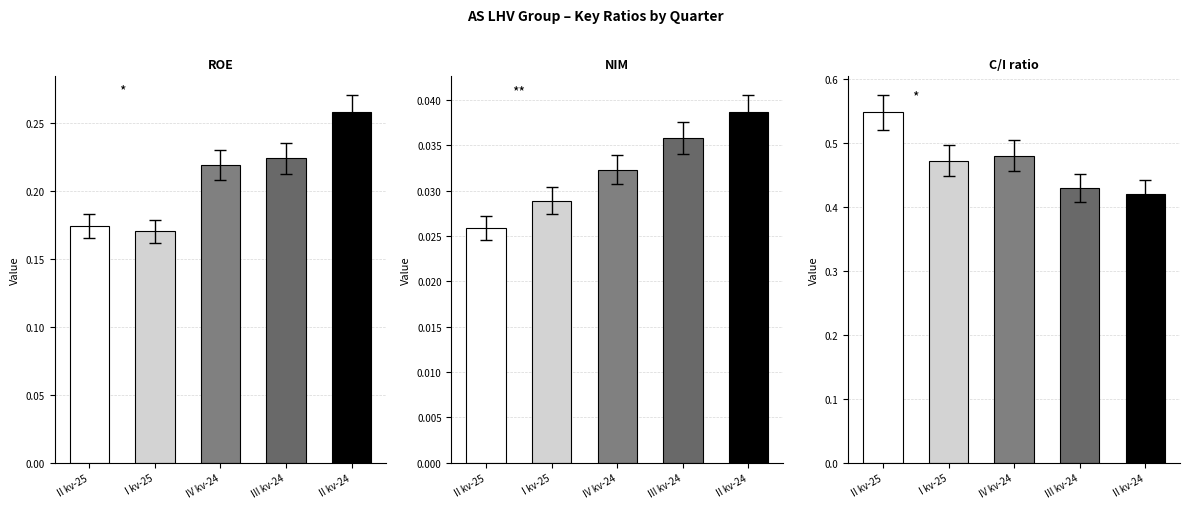

What is the label of the 5th bar from the right?

II kv-25